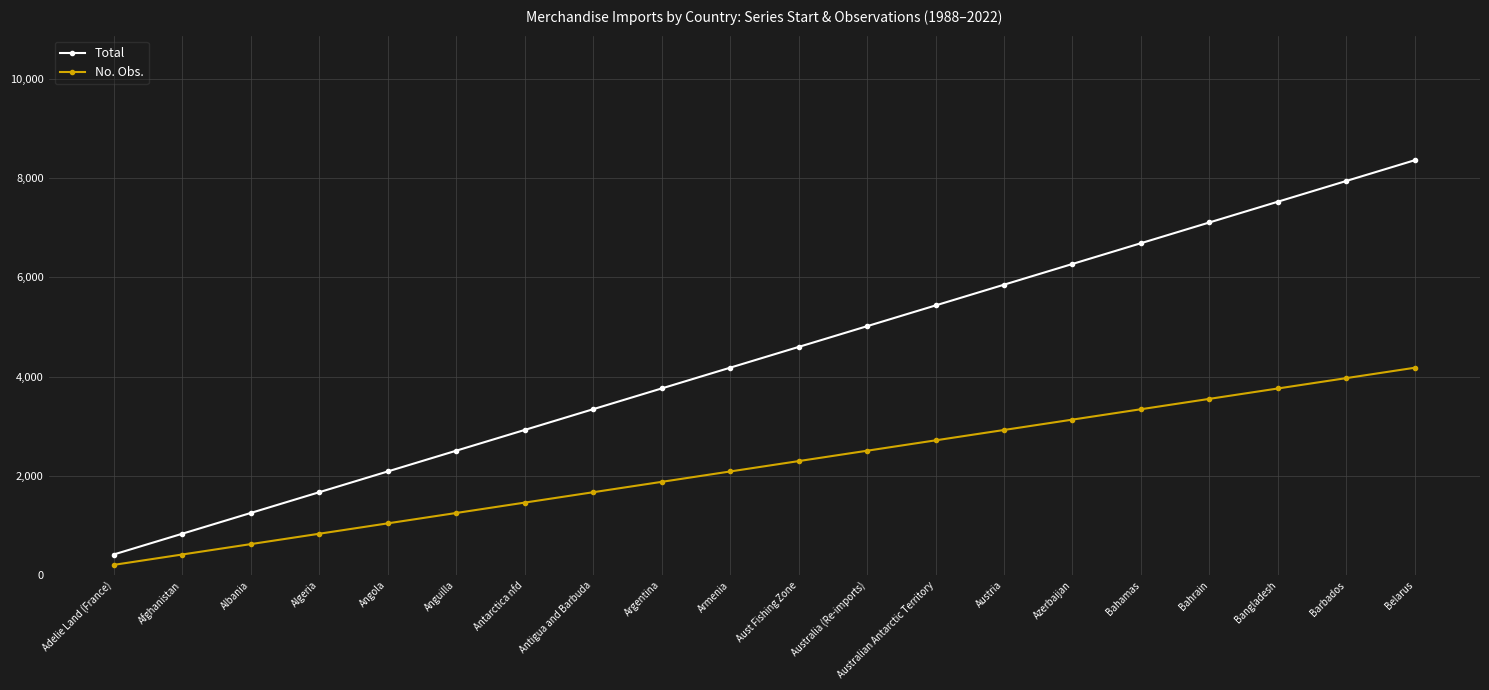

Which series changed the most between Antarctica nfd and Barbados?

Total